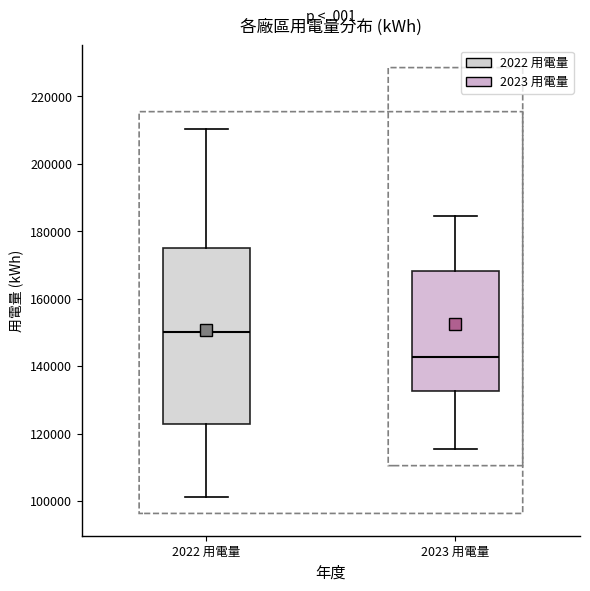

Where is the lower edge of the box for 2022 用電量 on the y-axis? The values are not printed on the chart, so give them approximately, as read against the axis.

122000